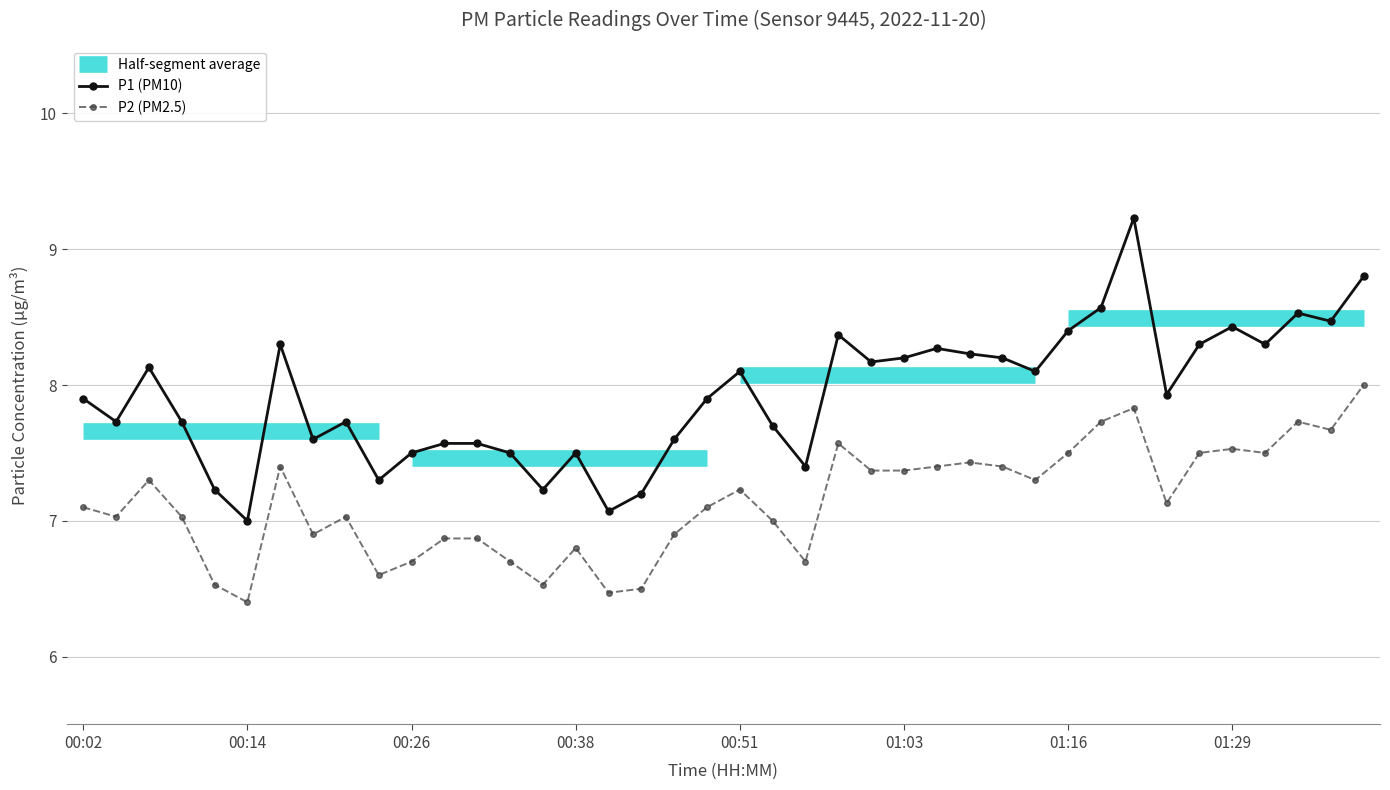

What is the value of the P2 (PM2.5) point at the 39th from the left?

7.7